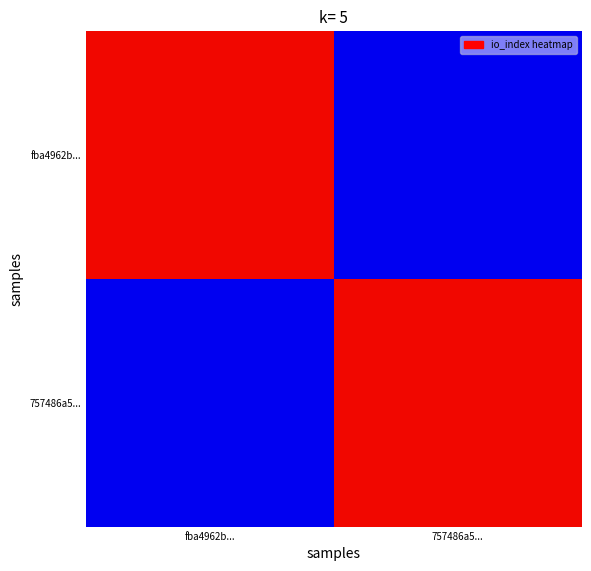

Reading left to right, extract all data points from this chart.

fba4962b...: fba4962b...=108	757486a5...=12
757486a5...: fba4962b...=12	757486a5...=108